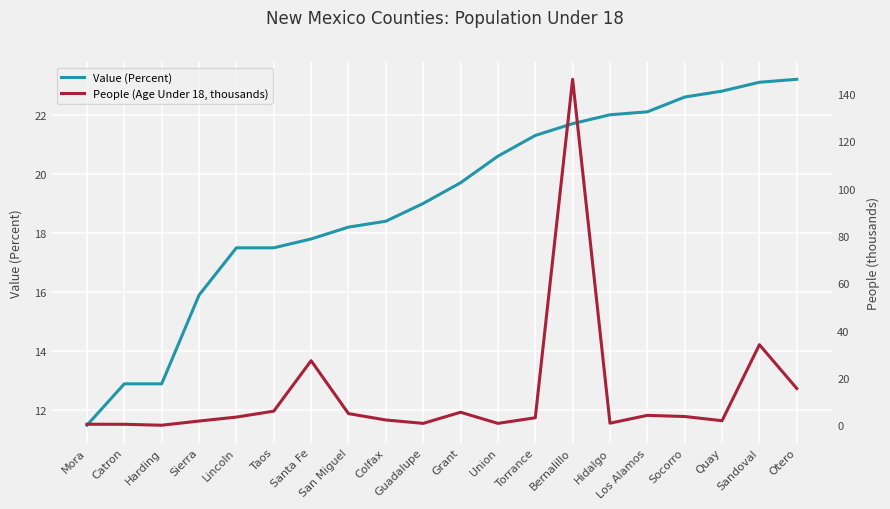

Which series has the widest spread of values?

People (Age Under 18, thousands)